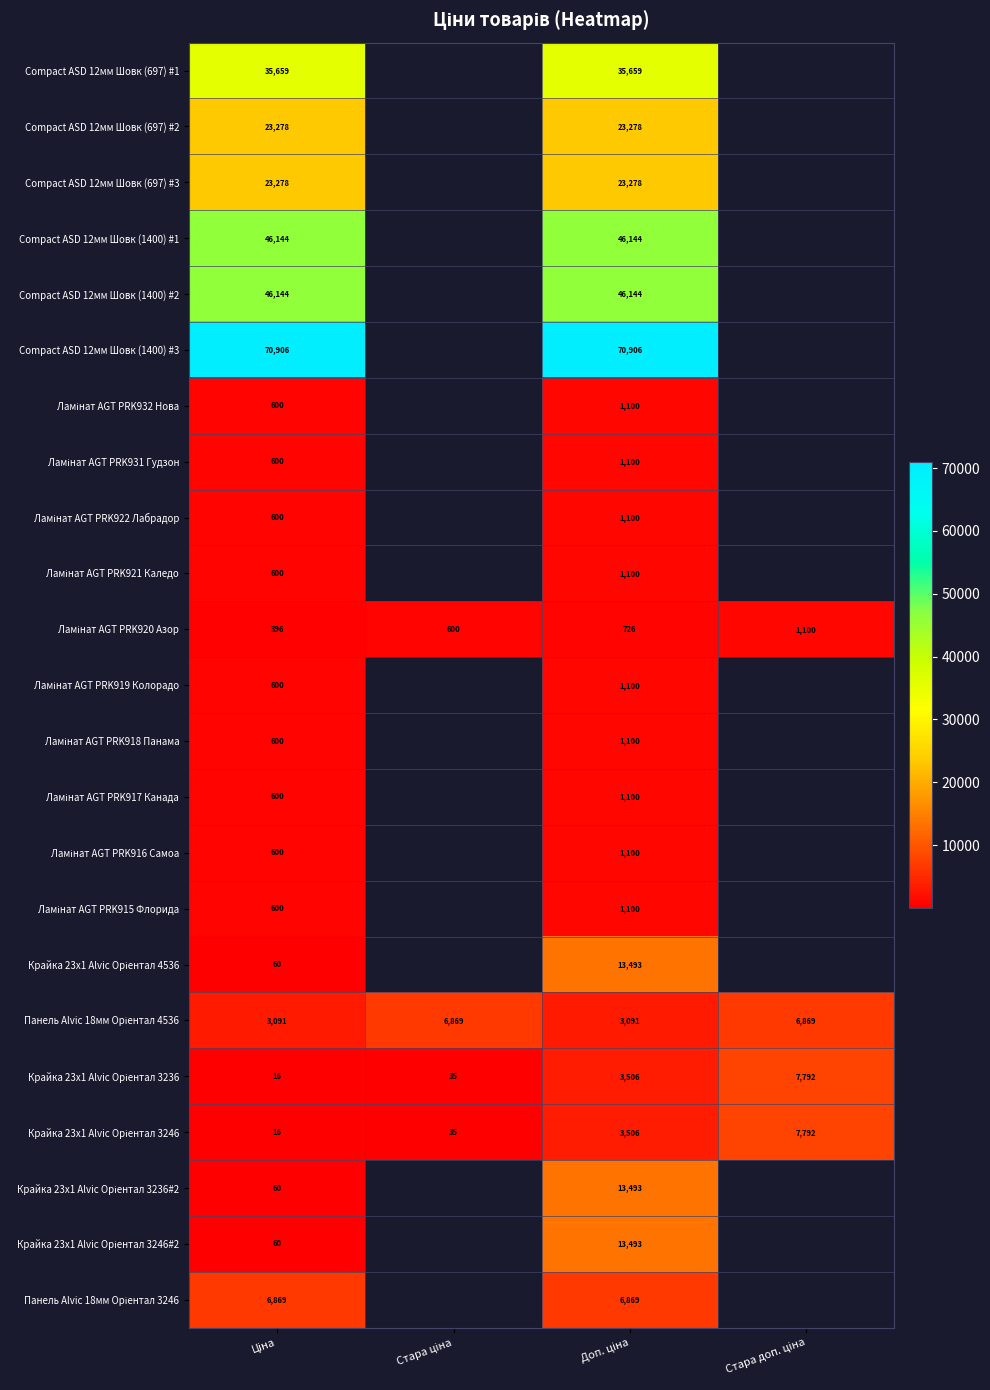

Is the value of Крайка 23x1 Alvic Oріентал 3236 at Доп. ціна greater than the value of Крайка 23x1 Alvic Oріентал 3246 at Стара ціна?

Yes